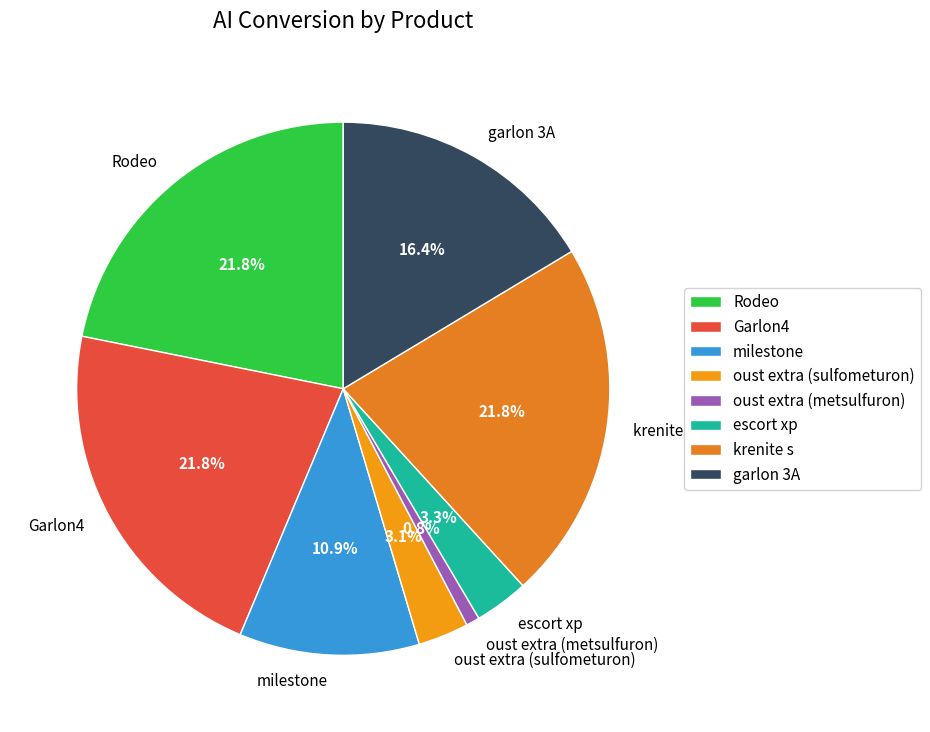

Combined, what portion of the pie is escort xp and Garlon4?

25.1%